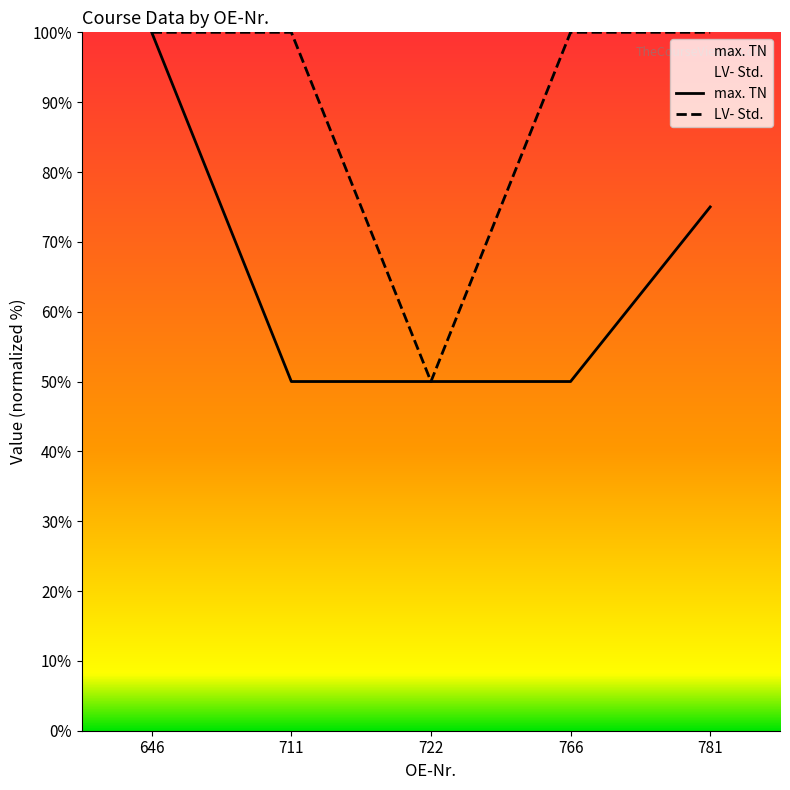

Which series has the largest total across all categories?

LV- Std.